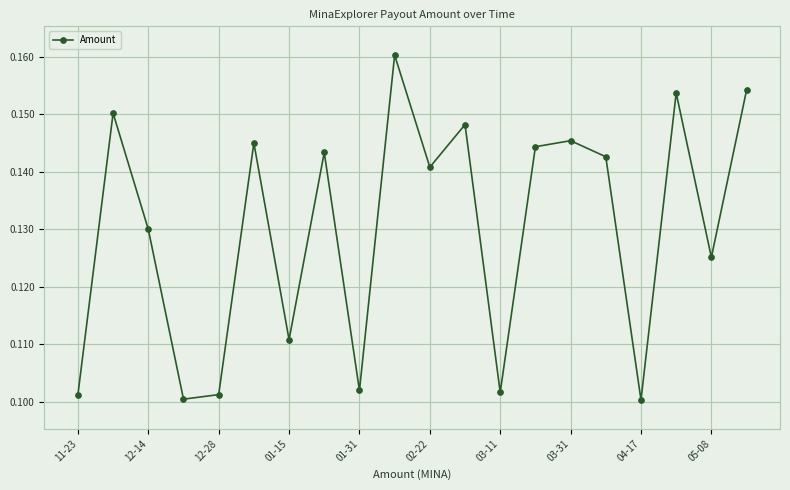

What is the sum of all values?

2.6